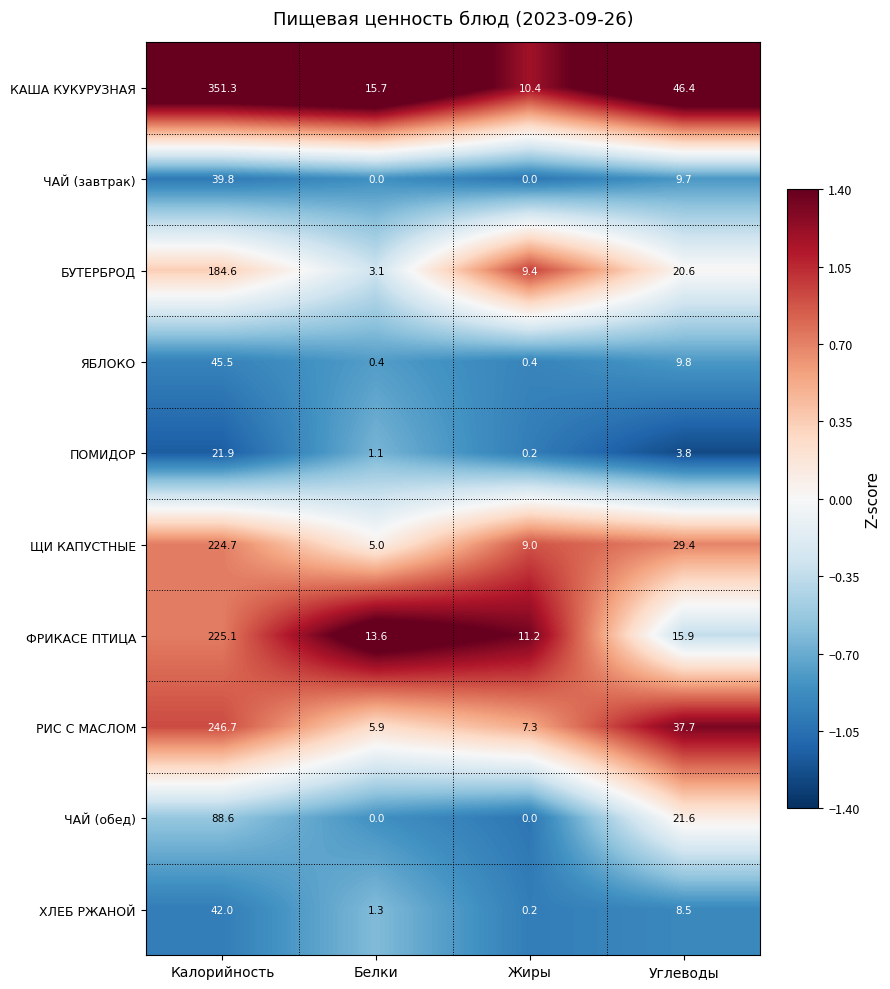

List the series in order of their peak value, lowest first.

ПОМИДОР, ЧАЙ (завтрак), ХЛЕБ РЖАНОЙ, ЯБЛОКО, ЧАЙ (обед), БУТЕРБРОД, ЩИ КАПУСТНЫЕ, ФРИКАСЕ ПТИЦА, РИС С МАСЛОМ, КАША КУКУРУЗНАЯ